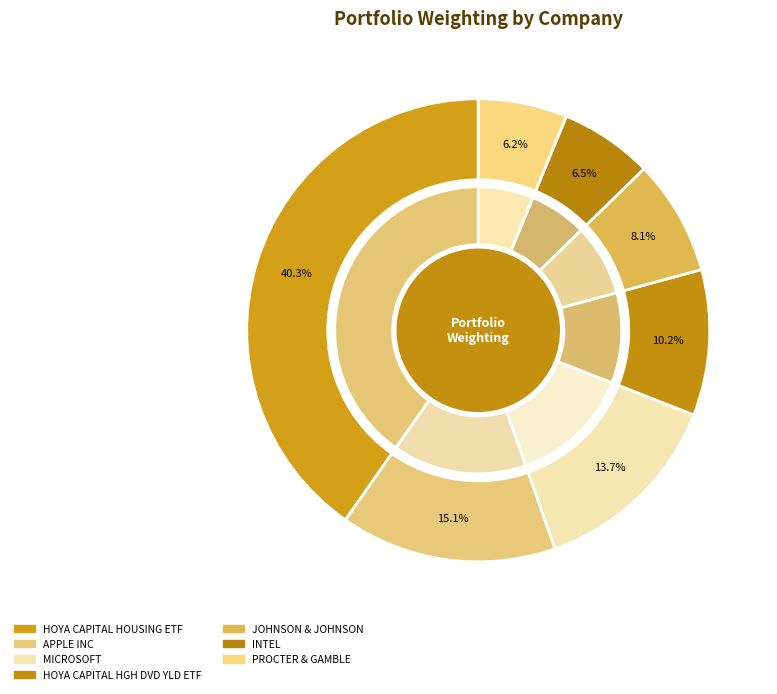

Combined, do HOYA CAPITAL HOUSING ETF and PROCTER & GAMBLE account for over 50%?

No